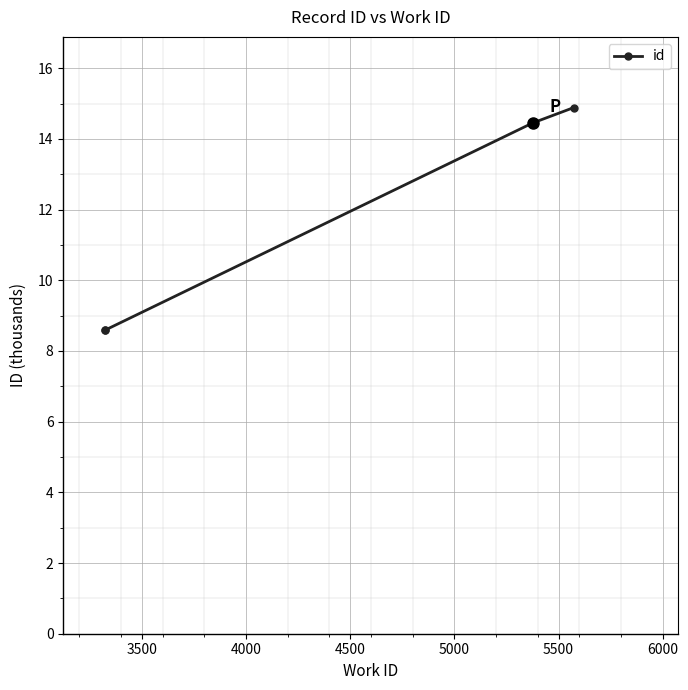

What is the minimum value shown in the chart?

8.6